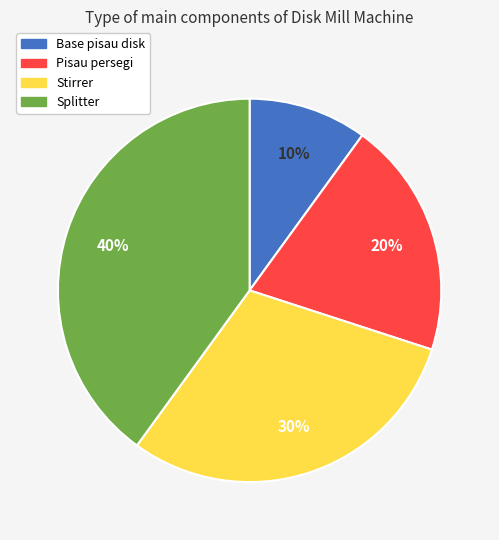

Count the number of slices in the pie.

4